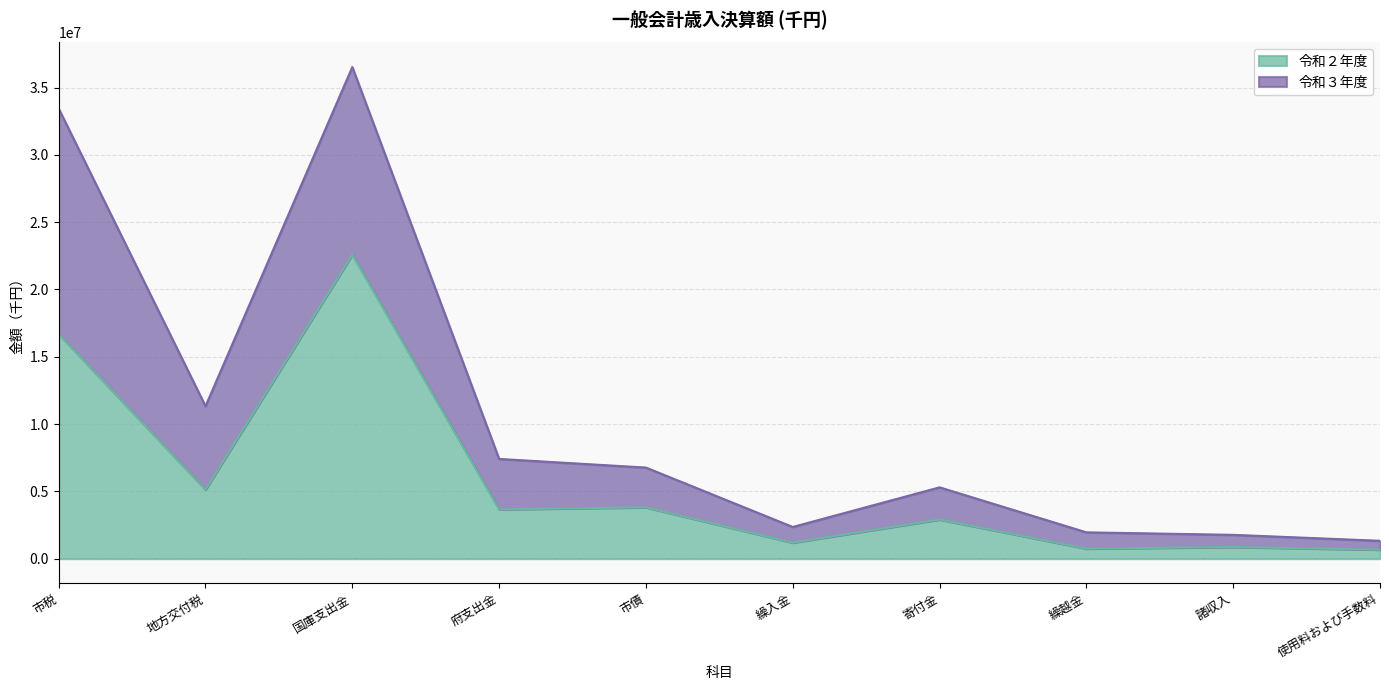

At which category does 令和３年度 reach its first local peak?

国庫支出金